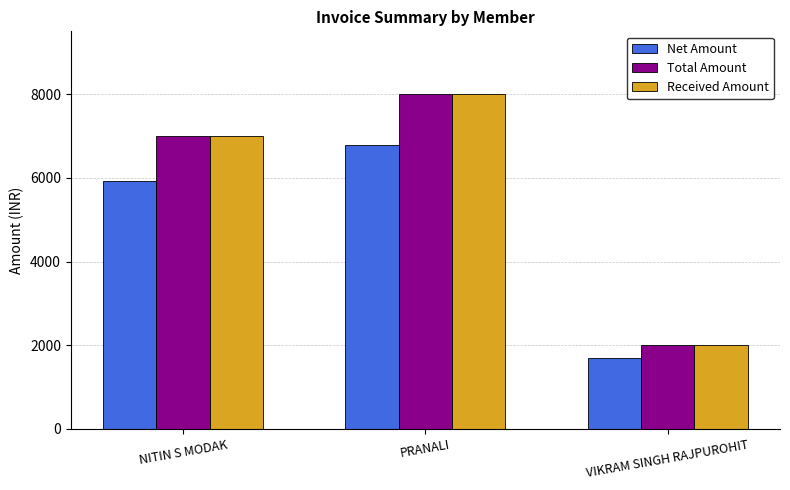

Count the Total Amount values in the range 2000 to 8000.

3